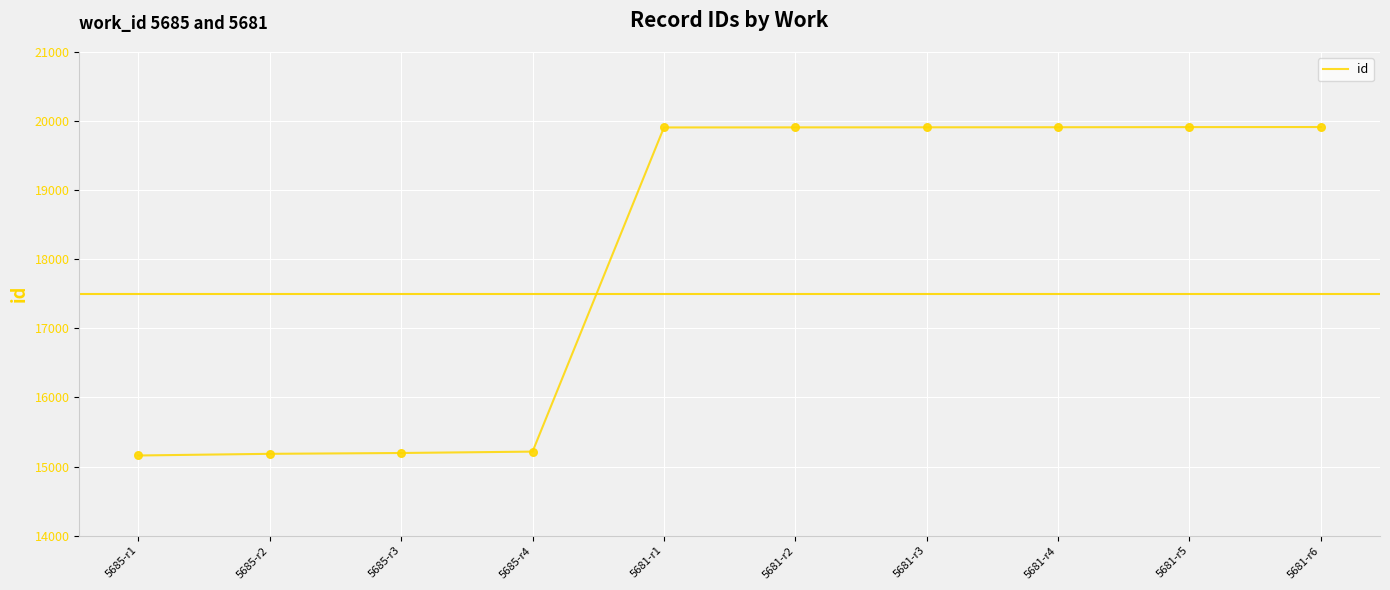

Which has a higher value, 5685-r3 or 5681-r1?

5681-r1